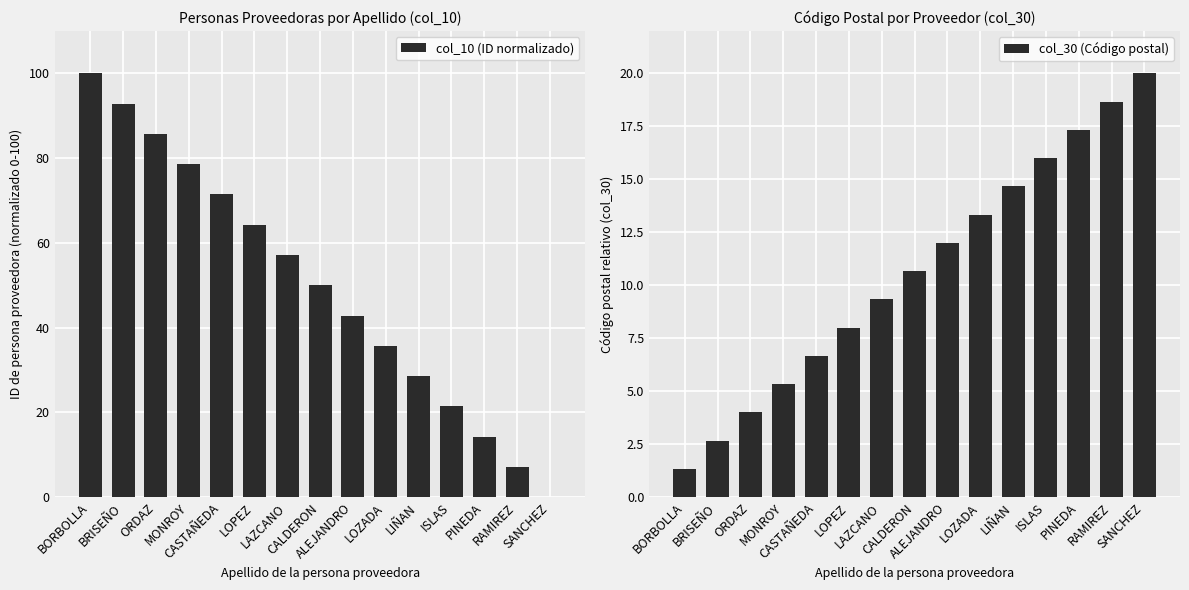

At which label does col_30 (Código postal) reach its minimum?

BORBOLLA